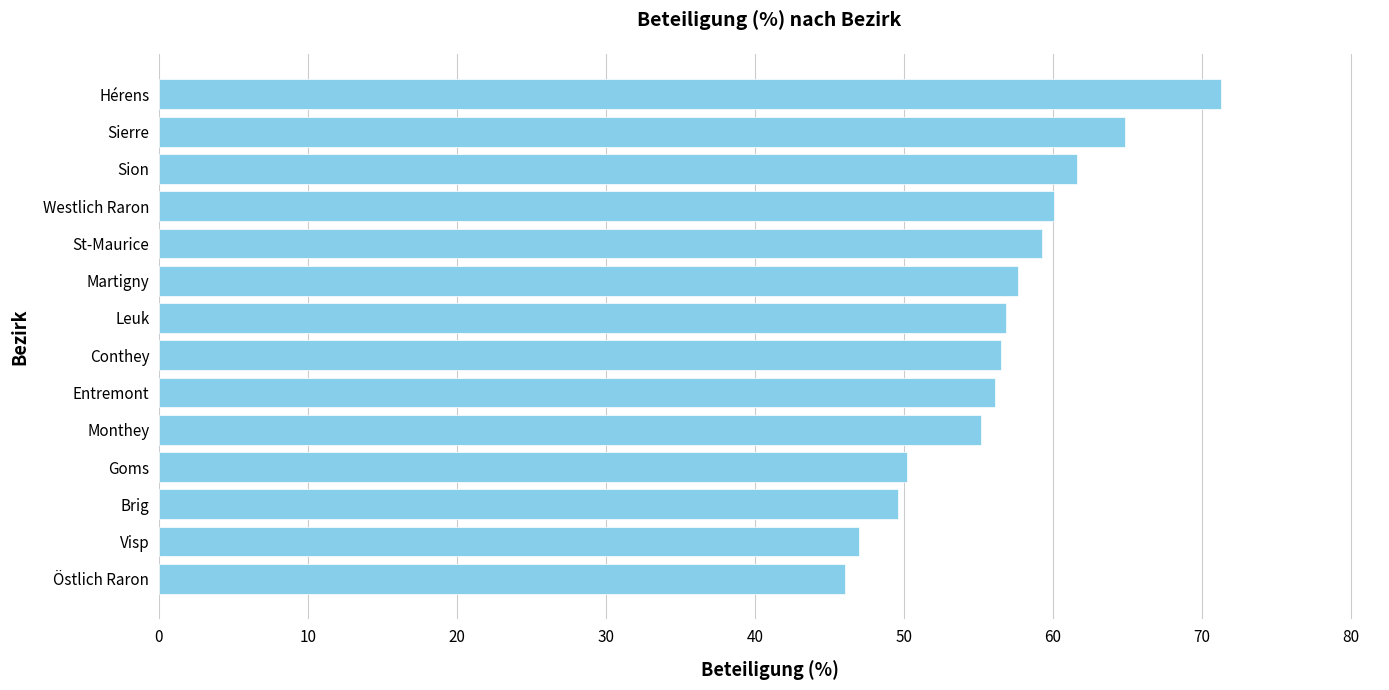

What is the sum of the values at Westlich Raron and Östlich Raron?

106.1